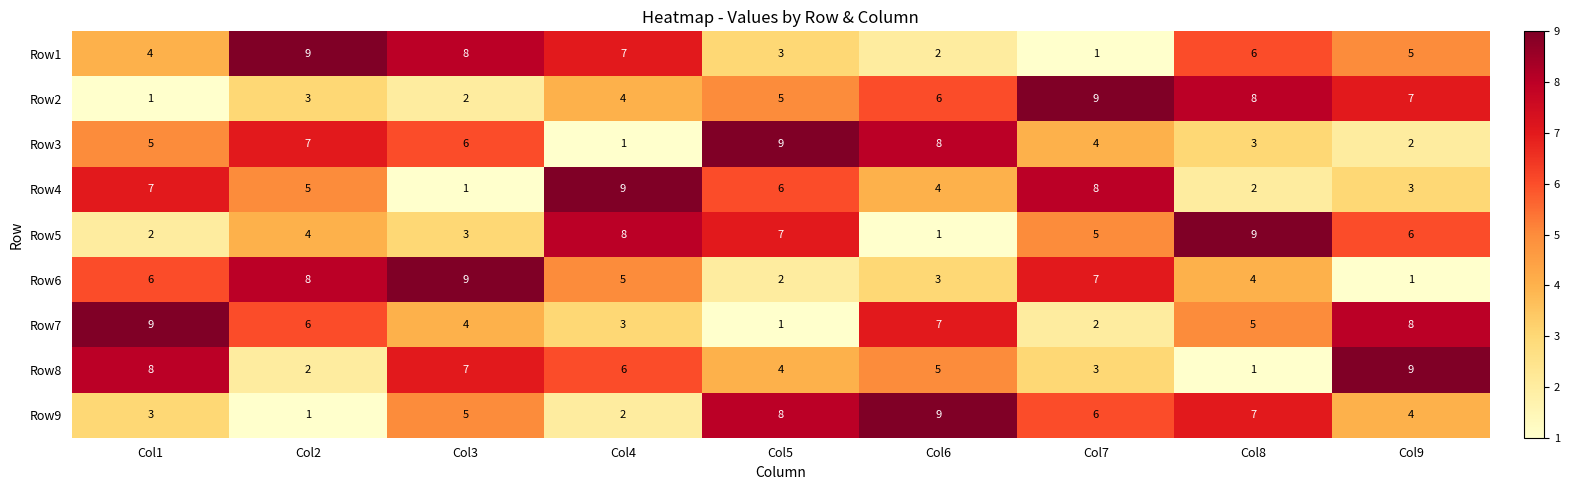

At how many categories does at least one series exceed 4?

9